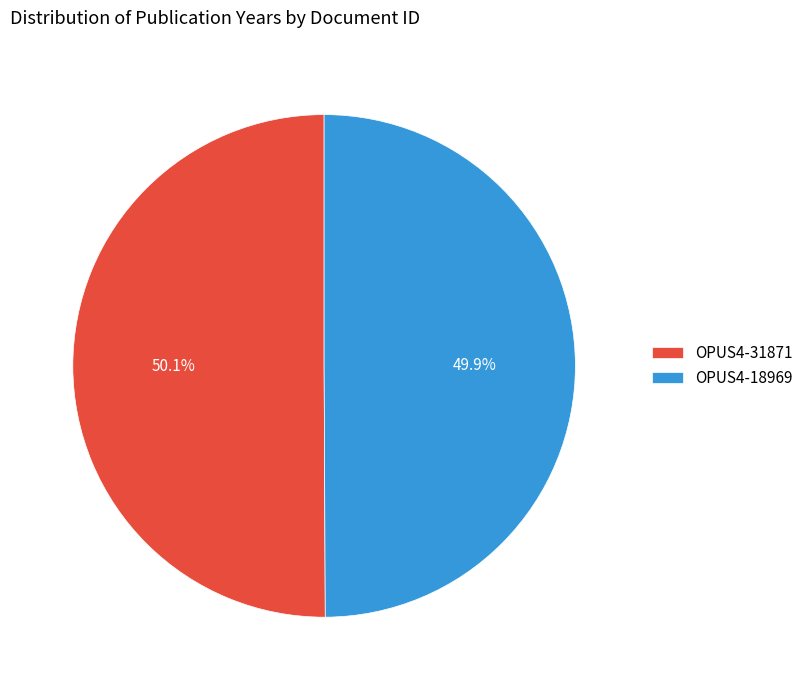

Does any single category account for the majority?

Yes